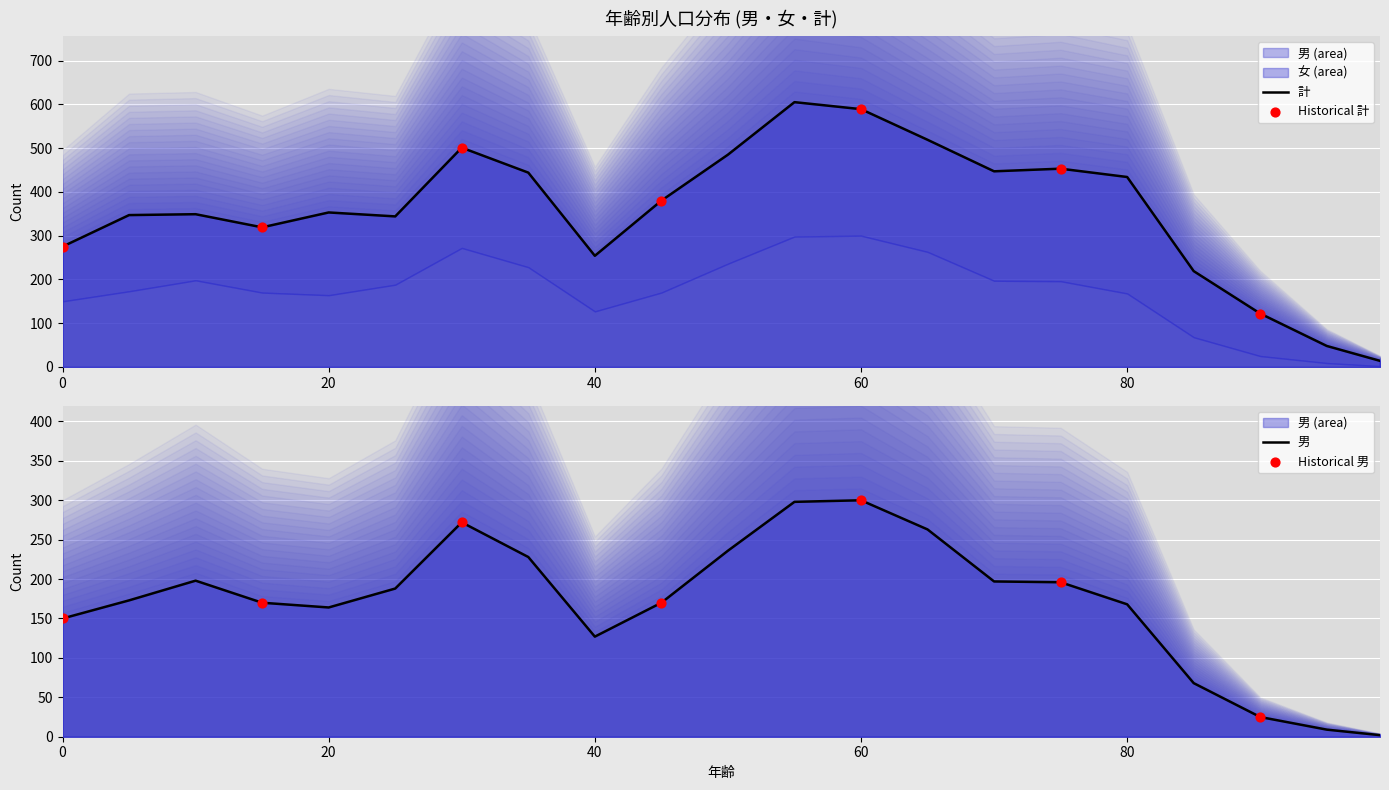

At which category is the sum across all series the highest?

55